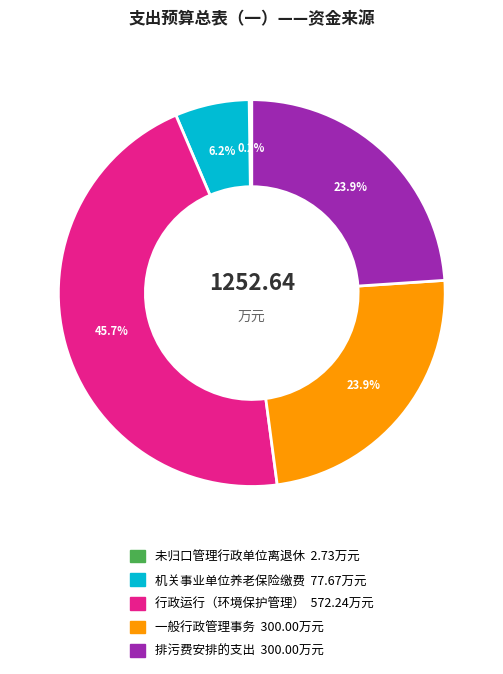

Does any single category account for the majority?

No